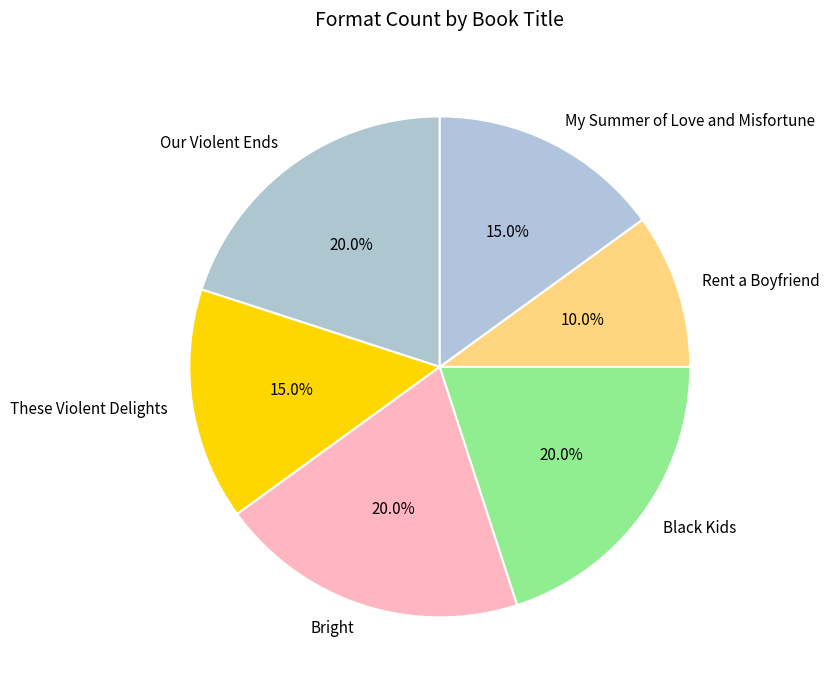

Is the sum of These Violent Delights and My Summer of Love and Misfortune greater than half?

No